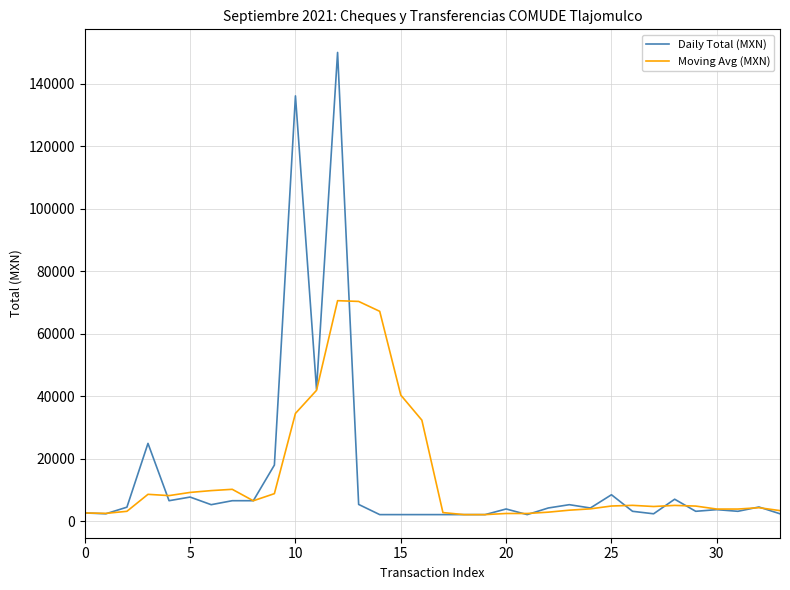

List the series in order of their peak value, lowest first.

Moving Avg (MXN), Daily Total (MXN)